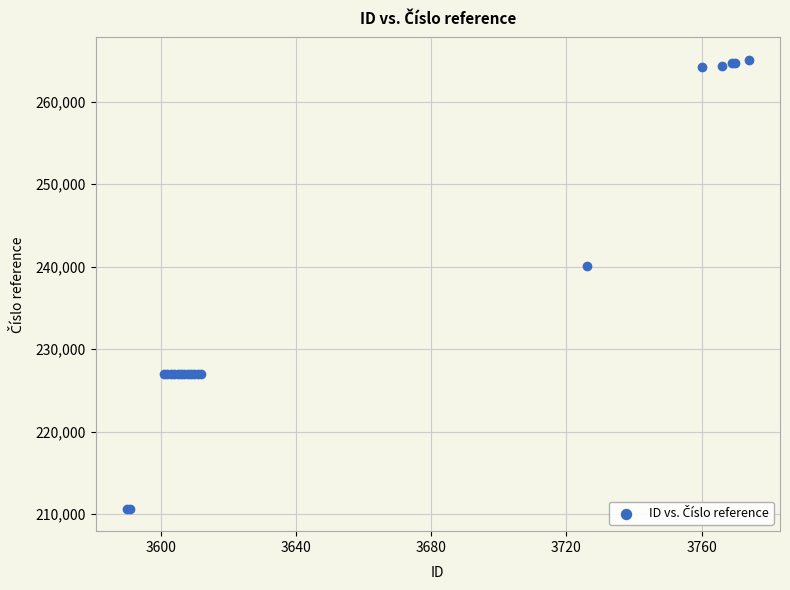

What Y value in the scatter plot is closest to 237861?

240136